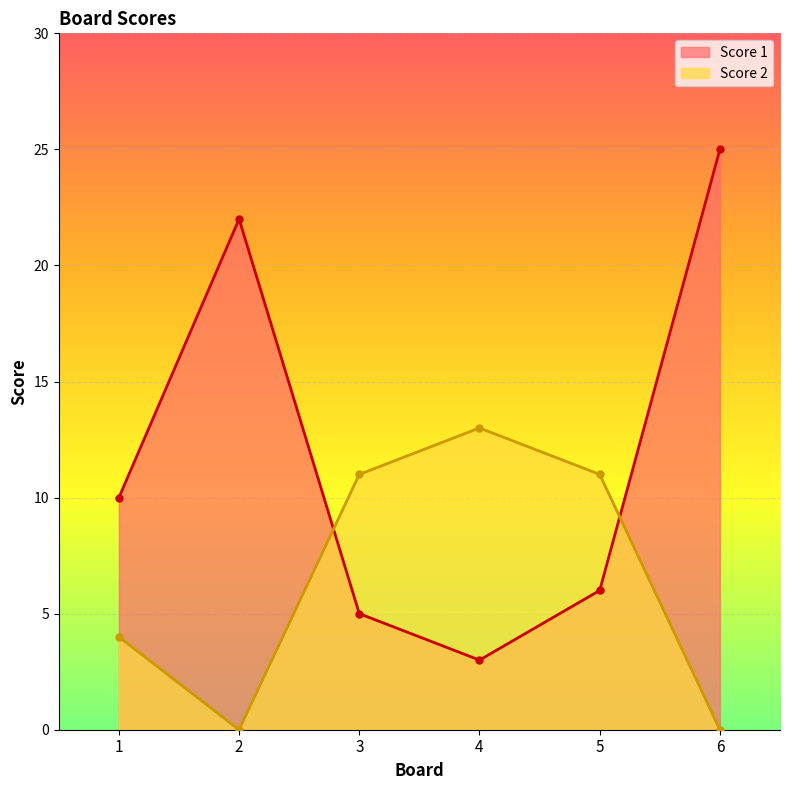

How many interior local peaks does the Score 2 series have?

1